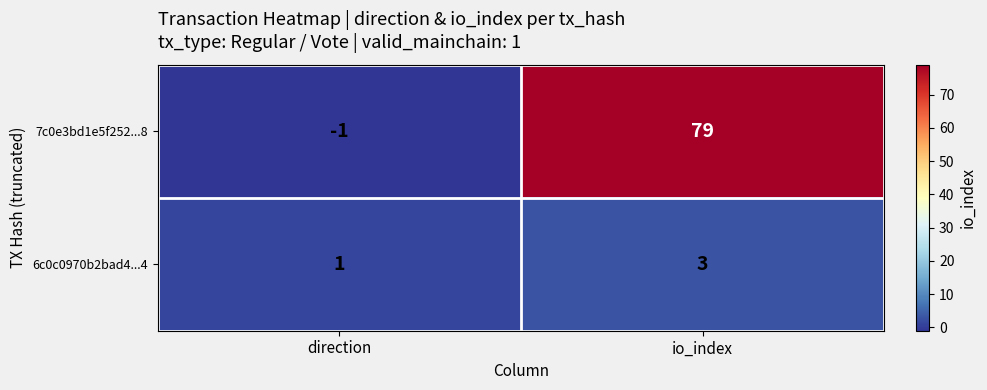

Which label corresponds to the smallest value in the chart?

direction